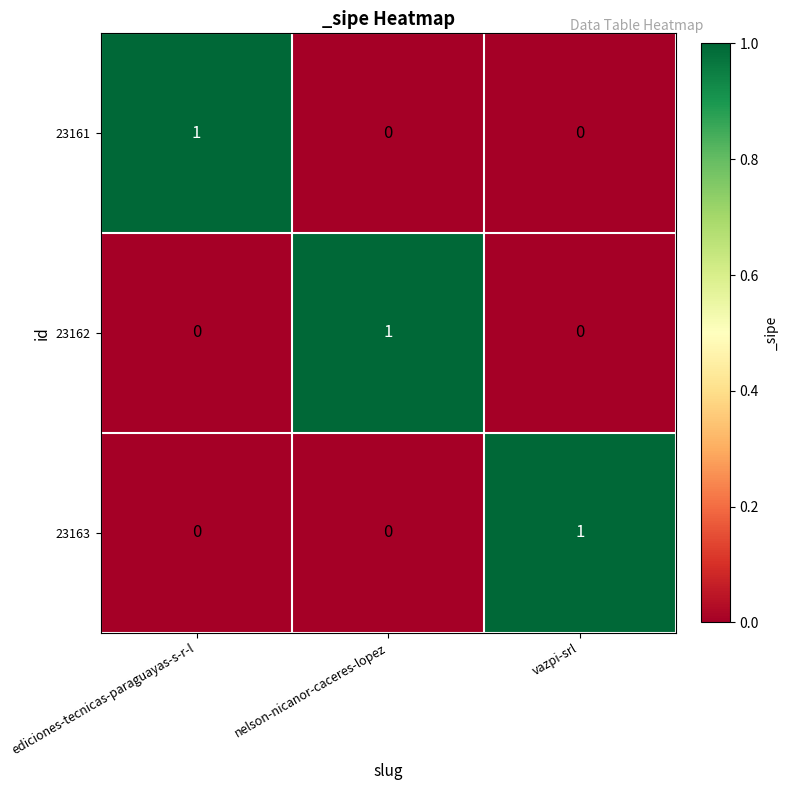

Reading left to right, list all the values displayed in this chart.

23161: 1	0	0
23162: 0	1	0
23163: 0	0	1